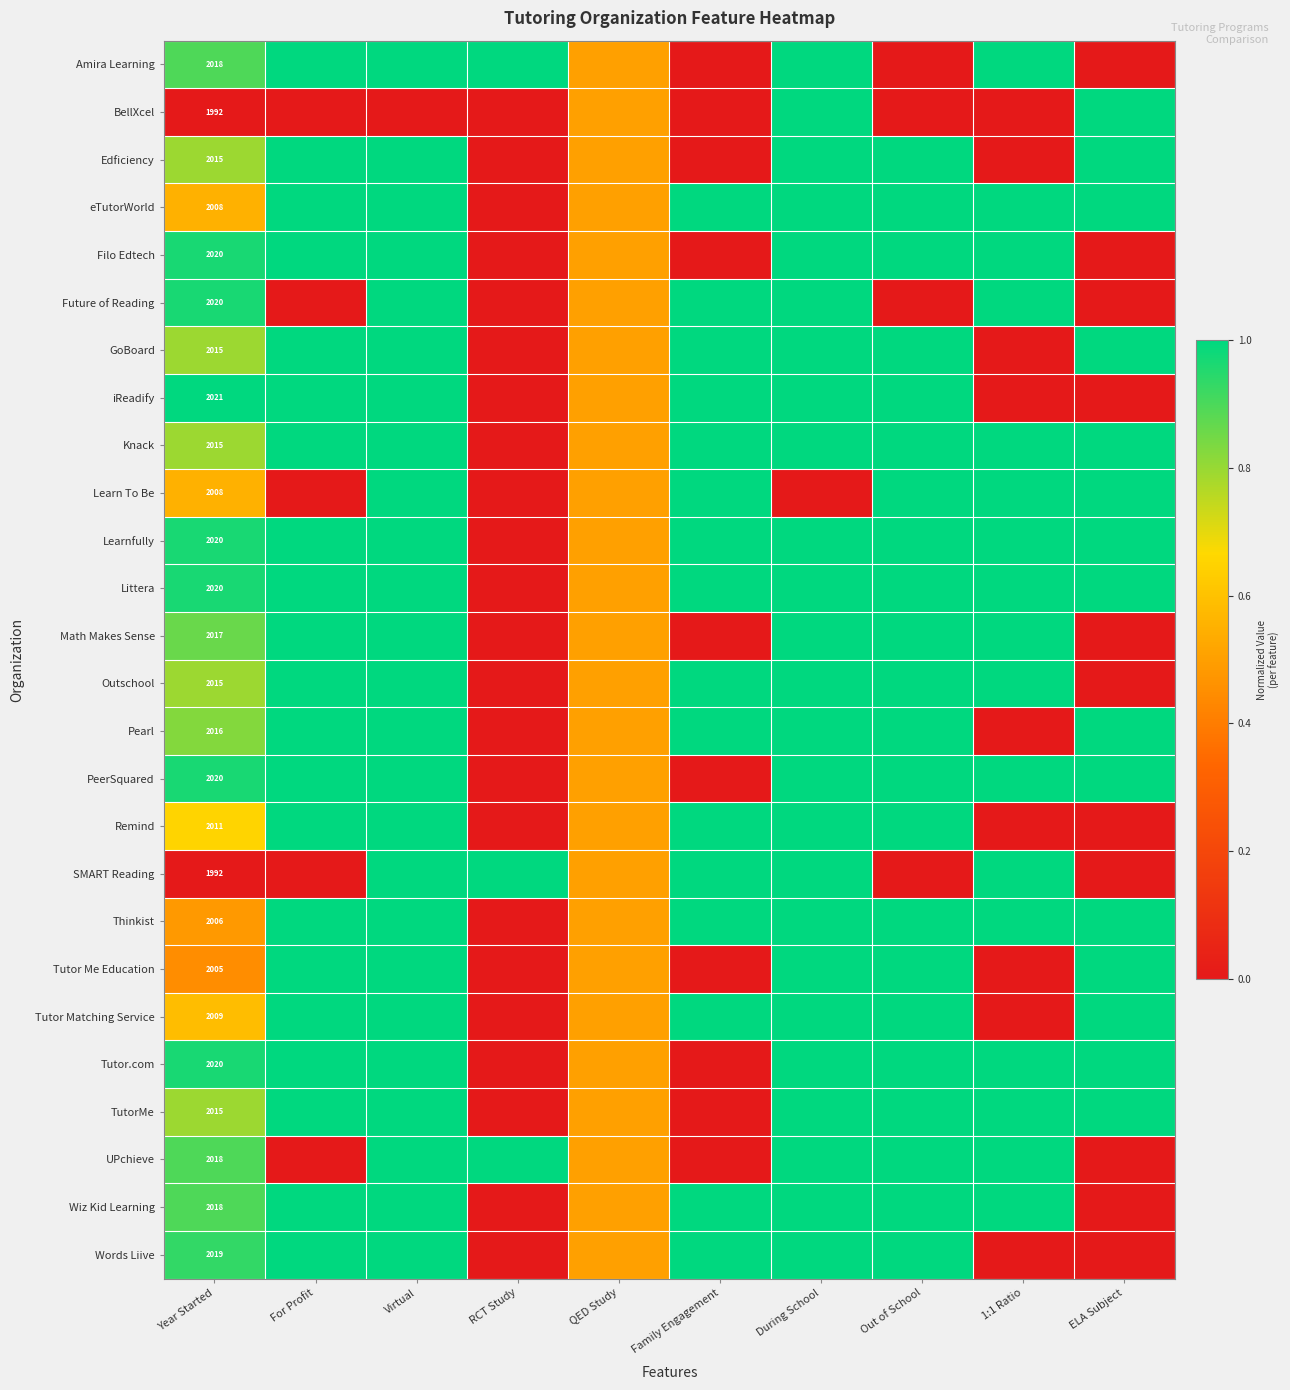

Count the GoBoard values in the range 0 to 1.

10